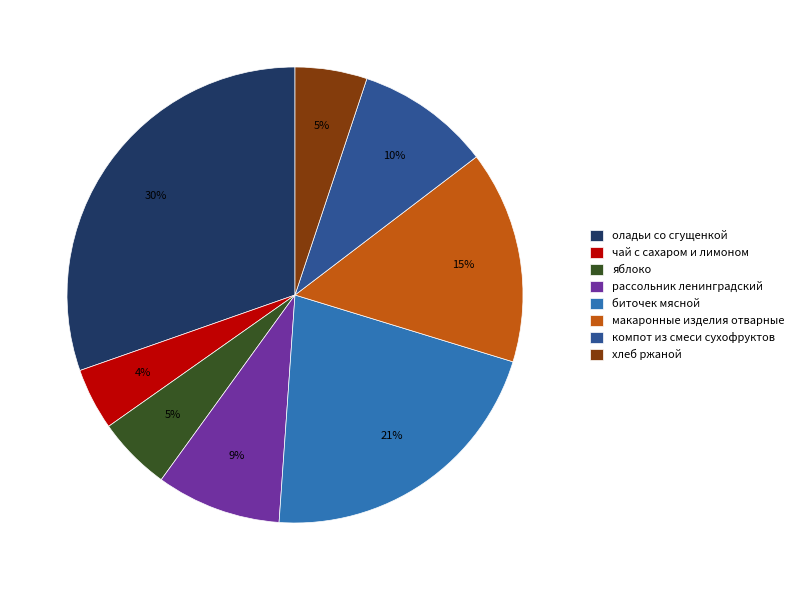

What percentage is the яблоко slice, to the nearest percent?

5%